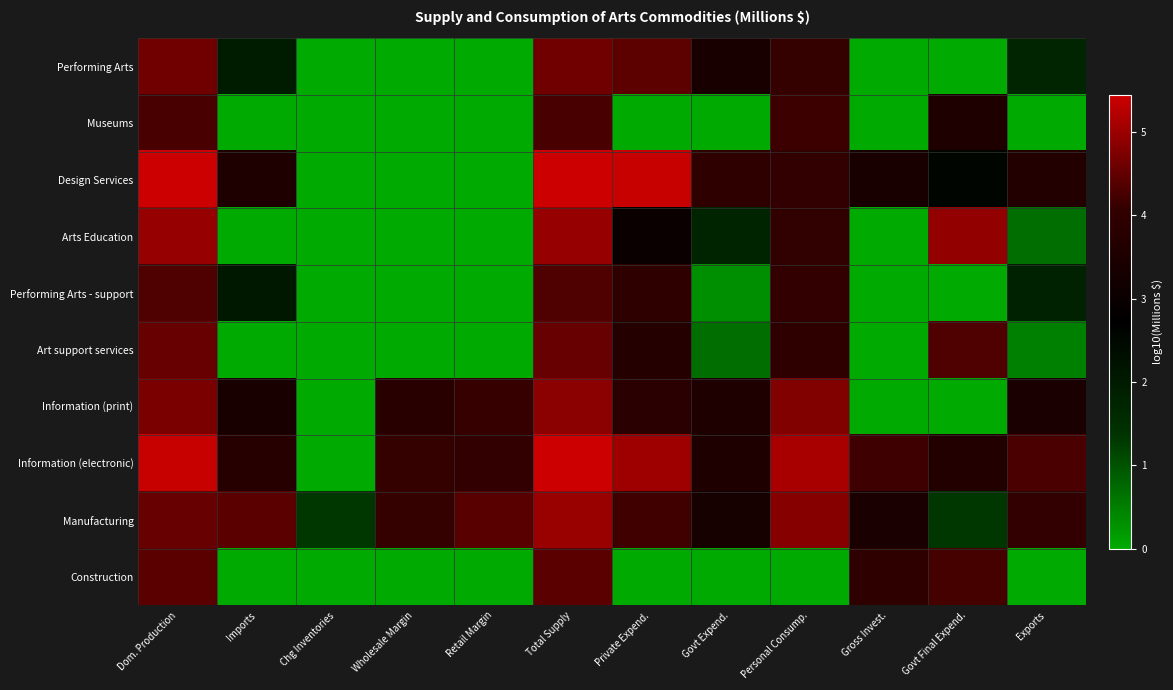

At which category is the sum across all series the highest?

Total Supply